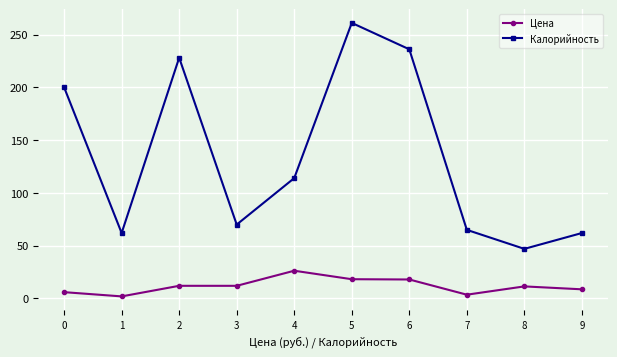

At which category is the sum across all series the highest?

5